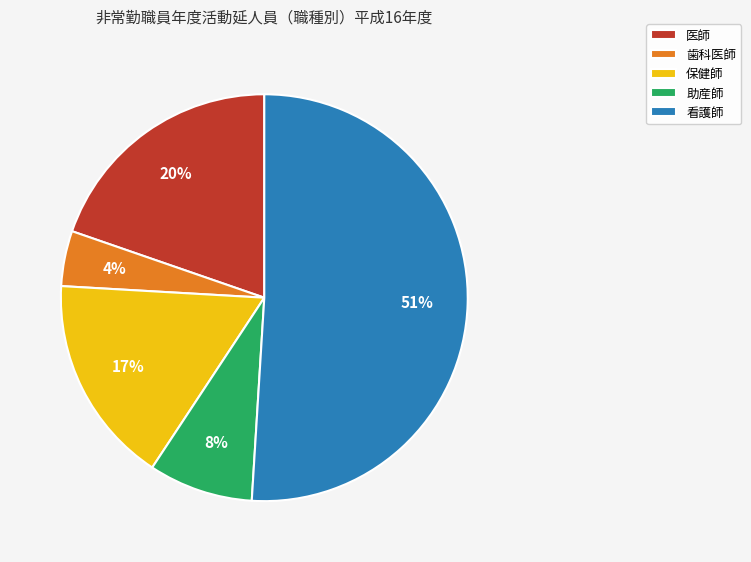

To the nearest percent, what portion does 看護師 represent?

51%